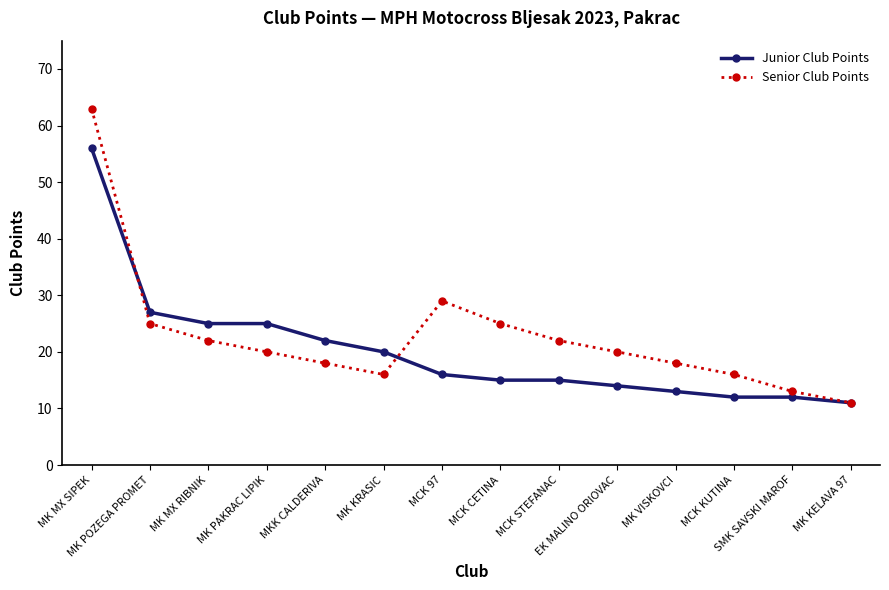

How many distinct data groups are displayed?

2